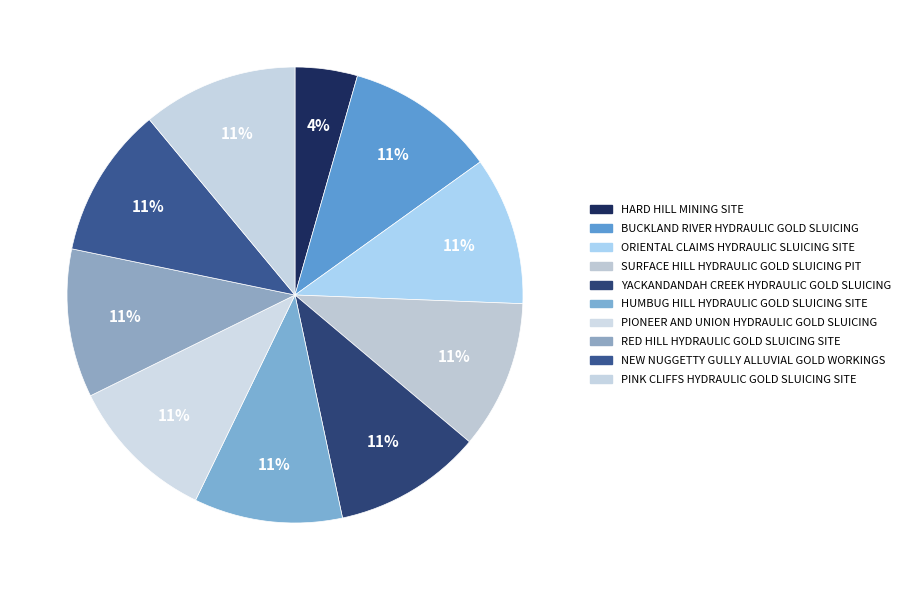

How many segments does this pie chart have?

10